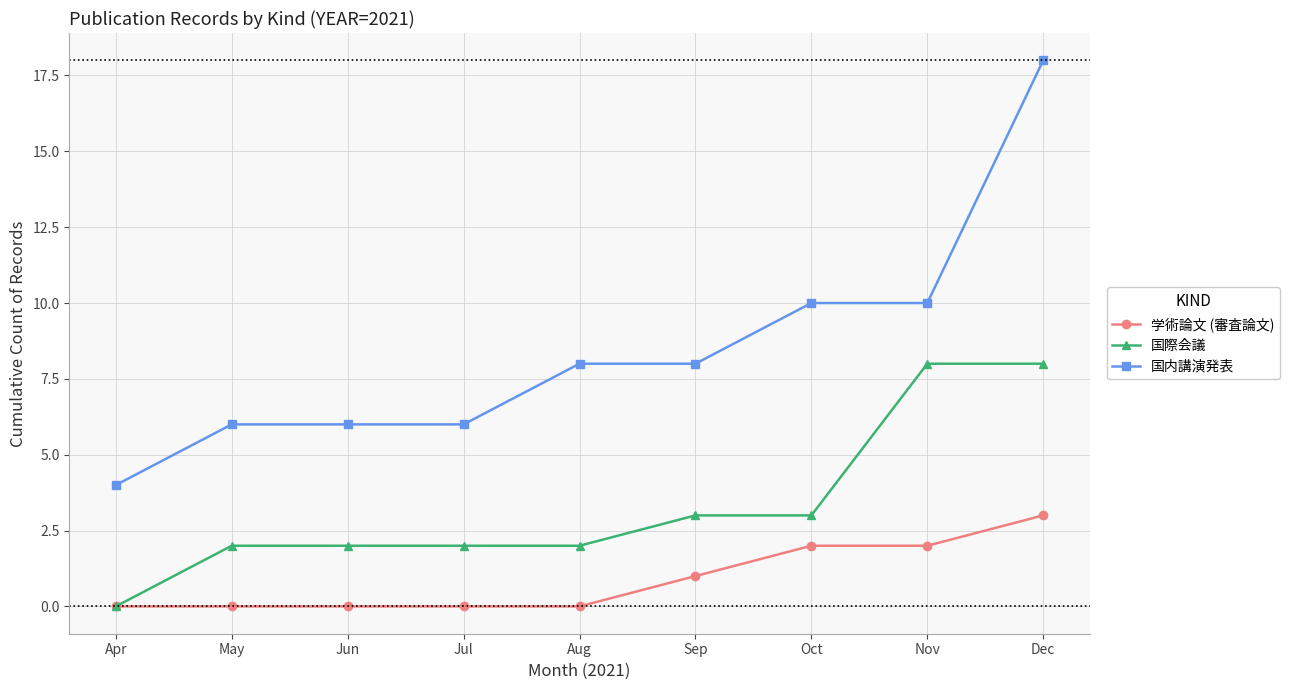

What is the average value of the 国際会議 series?

3